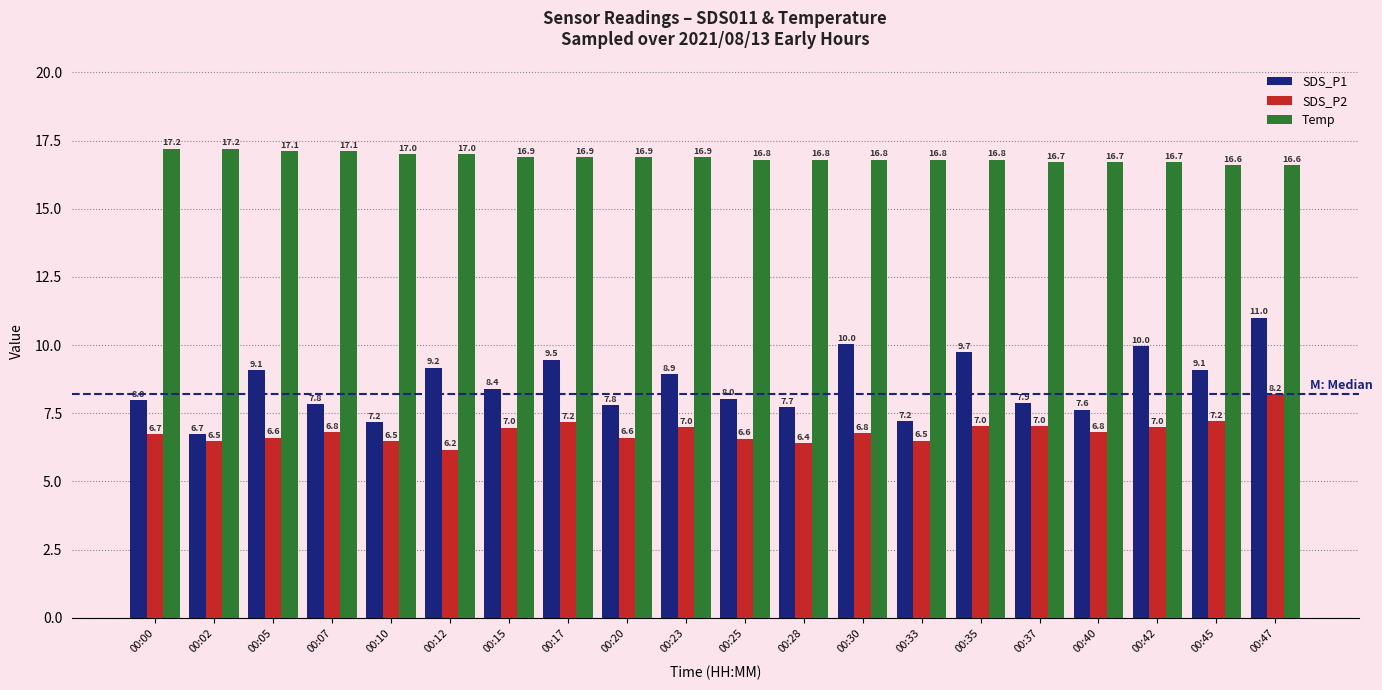

Count the number of categories in the chart.

20